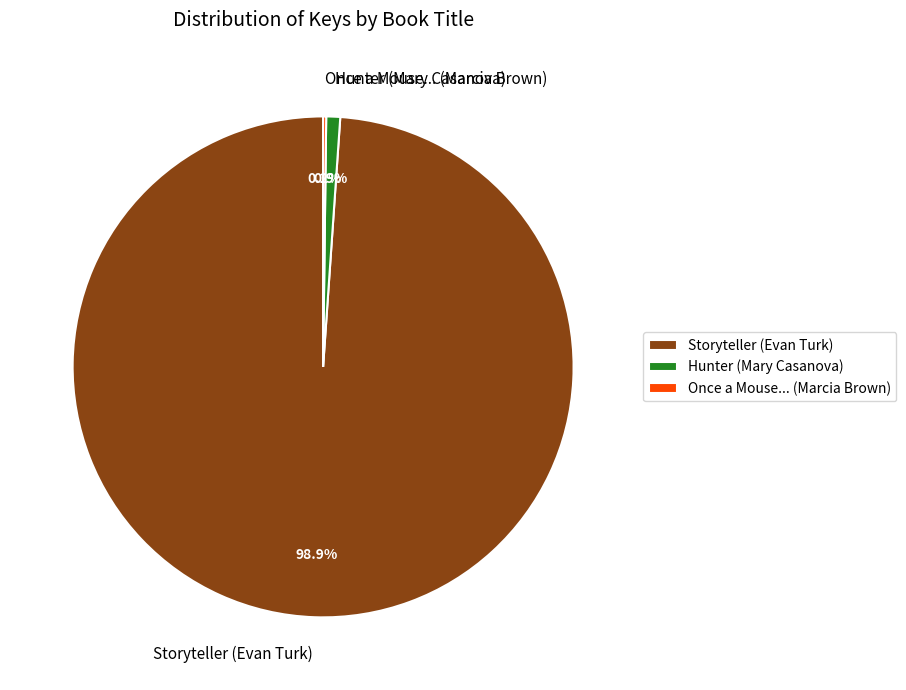

Which has a higher value, Storyteller (Evan Turk) or Hunter (Mary Casanova)?

Storyteller (Evan Turk)